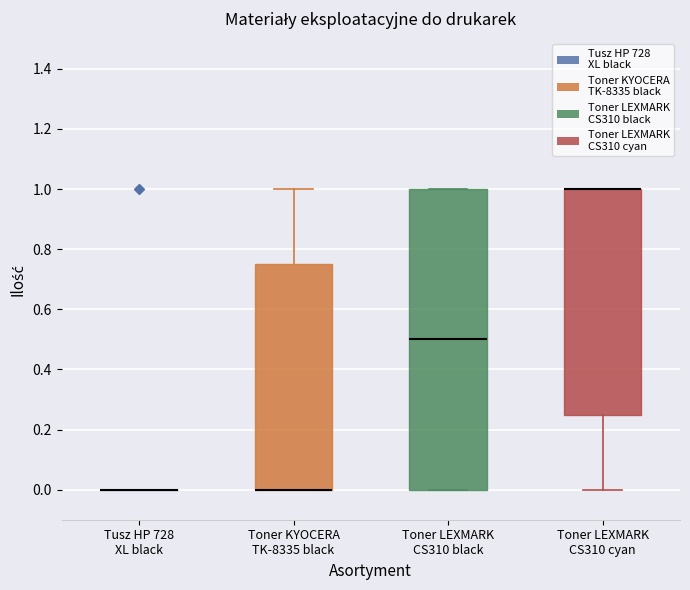

Where is the lower edge of the box for Toner LEXMARK CS310 black on the y-axis? The values are not printed on the chart, so give them approximately, as read against the axis.

0.00